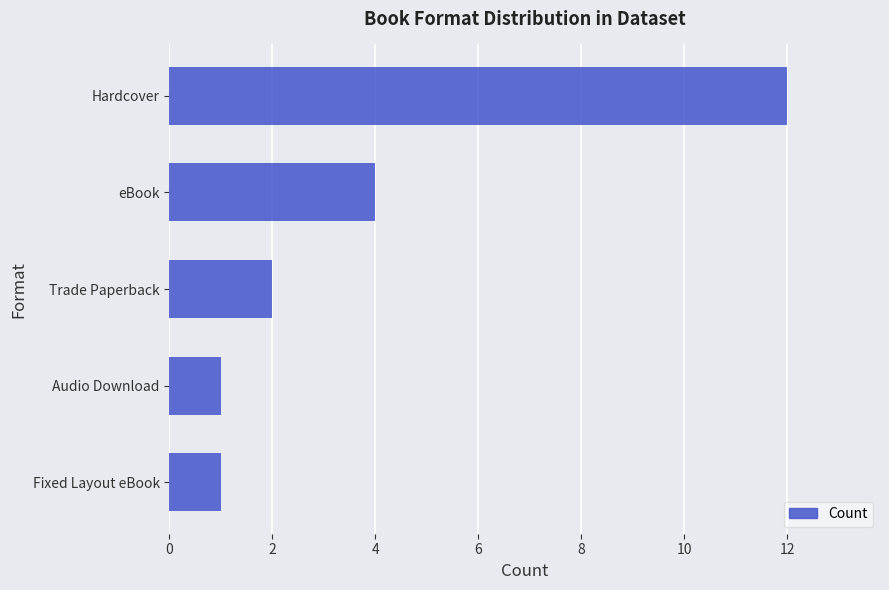

What is the ratio of the value at Fixed Layout eBook to the value at Trade Paperback?

0.5